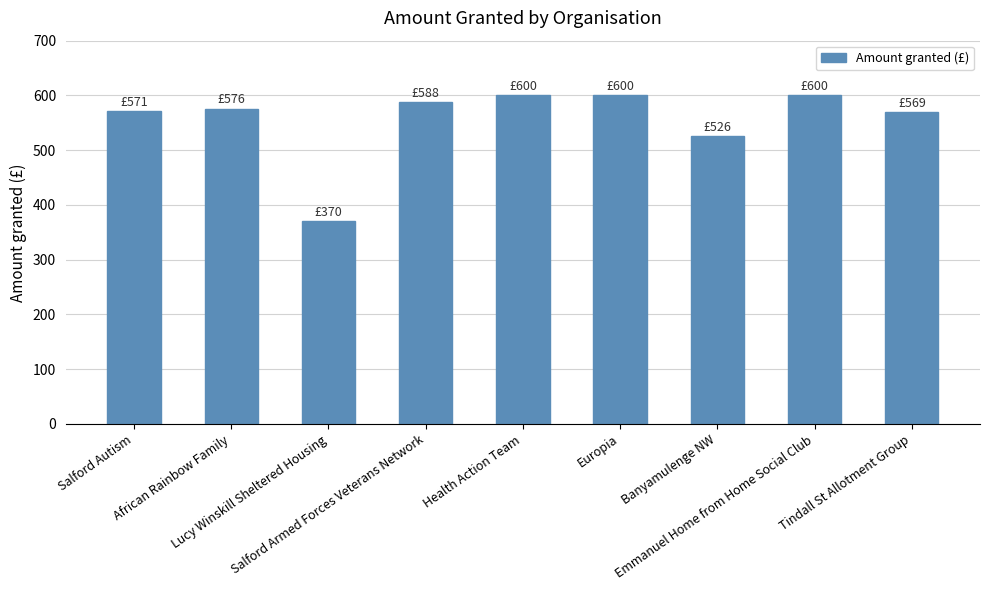

What is the smallest value displayed?

370.0